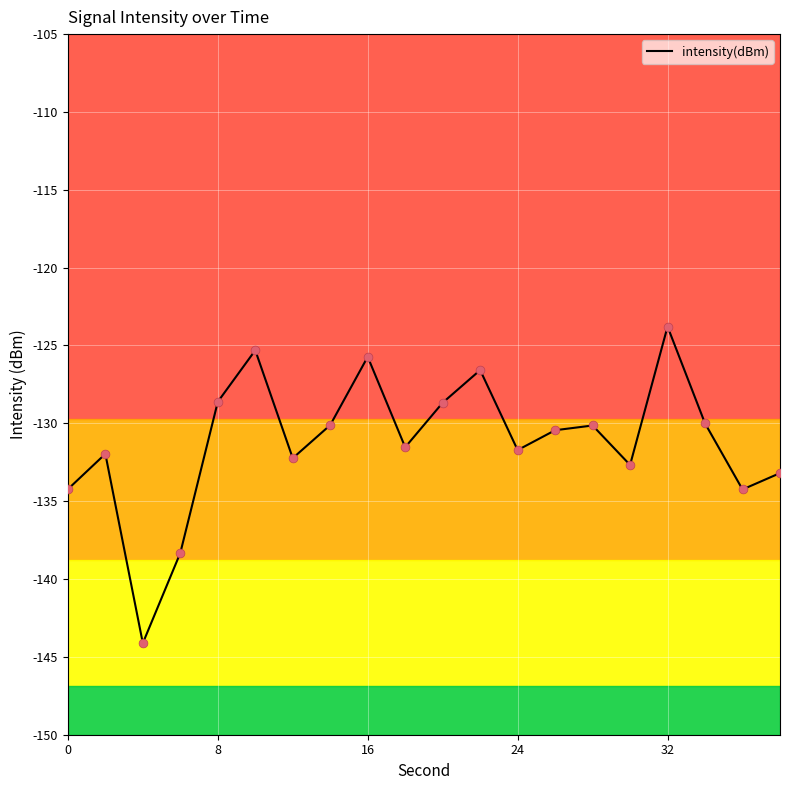

What is the maximum value shown in the chart?

-123.8